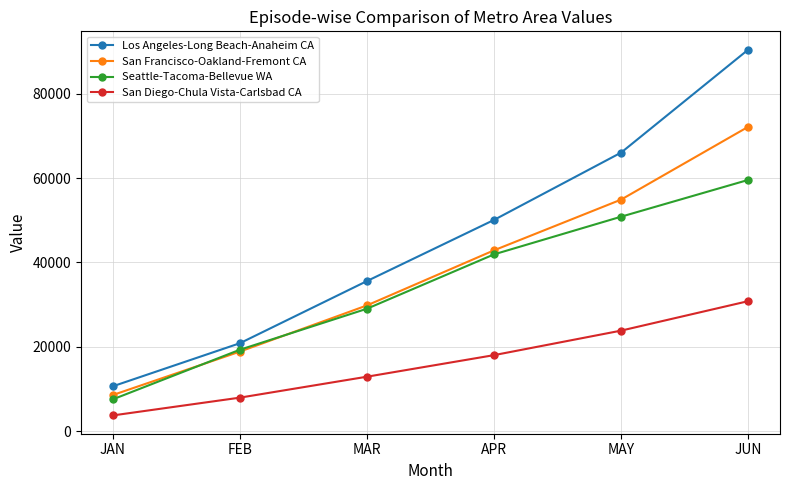

How many intersections are there between Seattle-Tacoma-Bellevue WA and San Francisco-Oakland-Fremont CA?

2